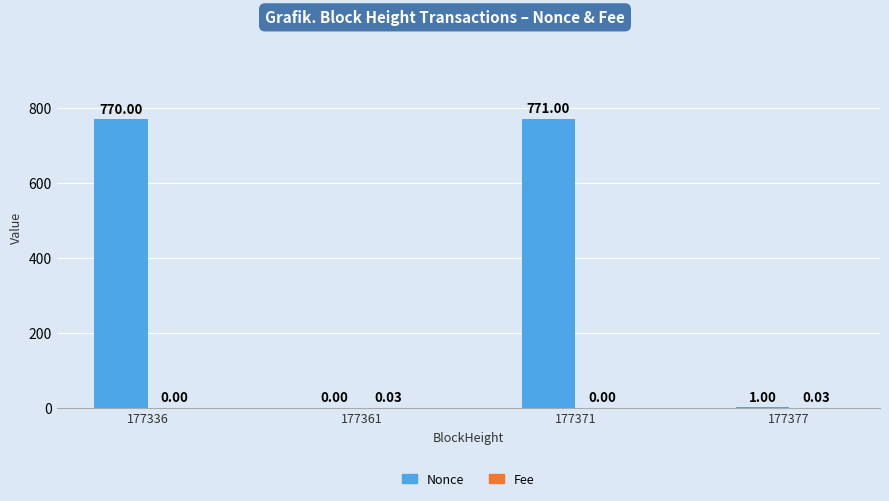

Is it true that Nonce equals 771.0 at 177371?

True